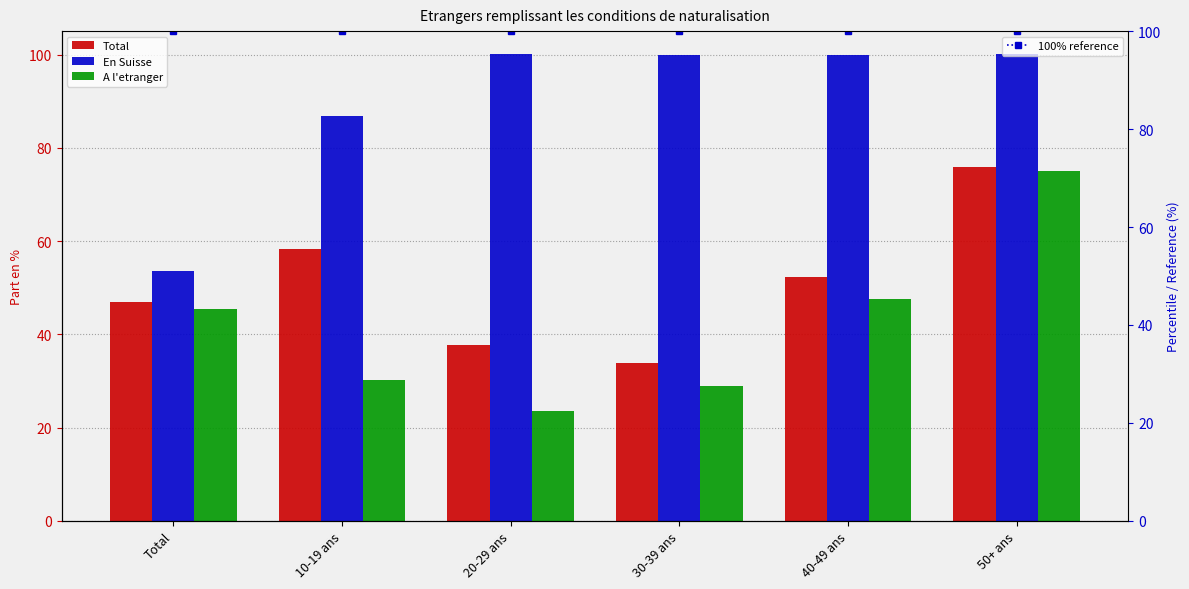

Reading left to right, list all the values displayed in this chart.

Total: Total=47.0	10-19 ans=58.2	20-29 ans=37.6	30-39 ans=33.8	40-49 ans=52.4	50+ ans=75.9
En Suisse: Total=53.6	10-19 ans=86.8	20-29 ans=100.0	30-39 ans=100.0	40-49 ans=100.0	50+ ans=100.0
A l'etranger: Total=45.4	10-19 ans=30.3	20-29 ans=23.6	30-39 ans=28.9	40-49 ans=47.5	50+ ans=75.0
100% reference: Total=100.0	10-19 ans=100.0	20-29 ans=100.0	30-39 ans=100.0	40-49 ans=100.0	50+ ans=100.0